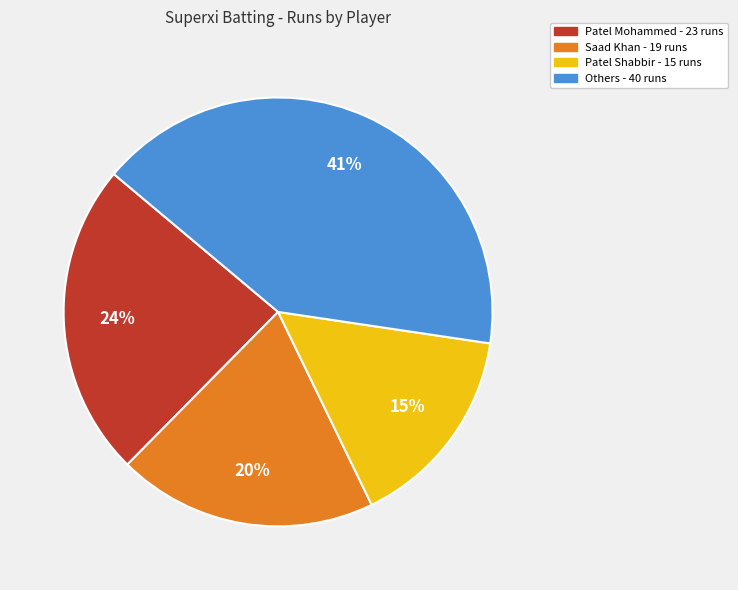

Is there a majority slice in this chart?

No